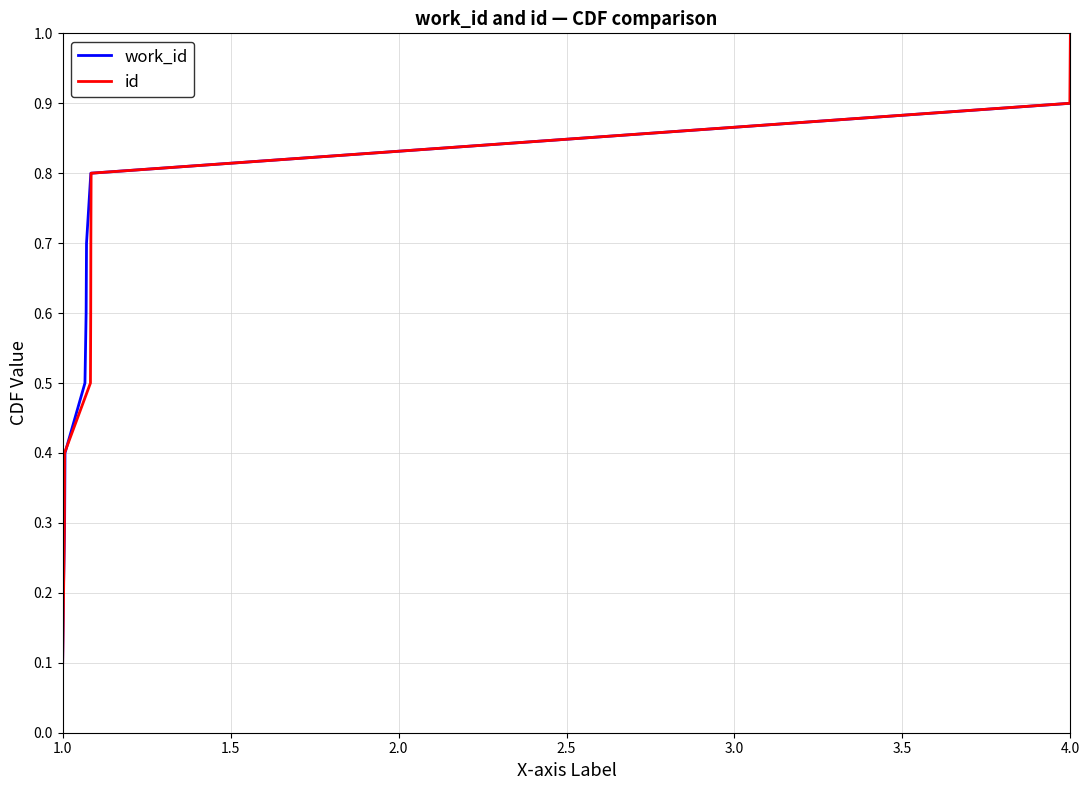

Is it true that id equals 0.4 at 4.0?

False